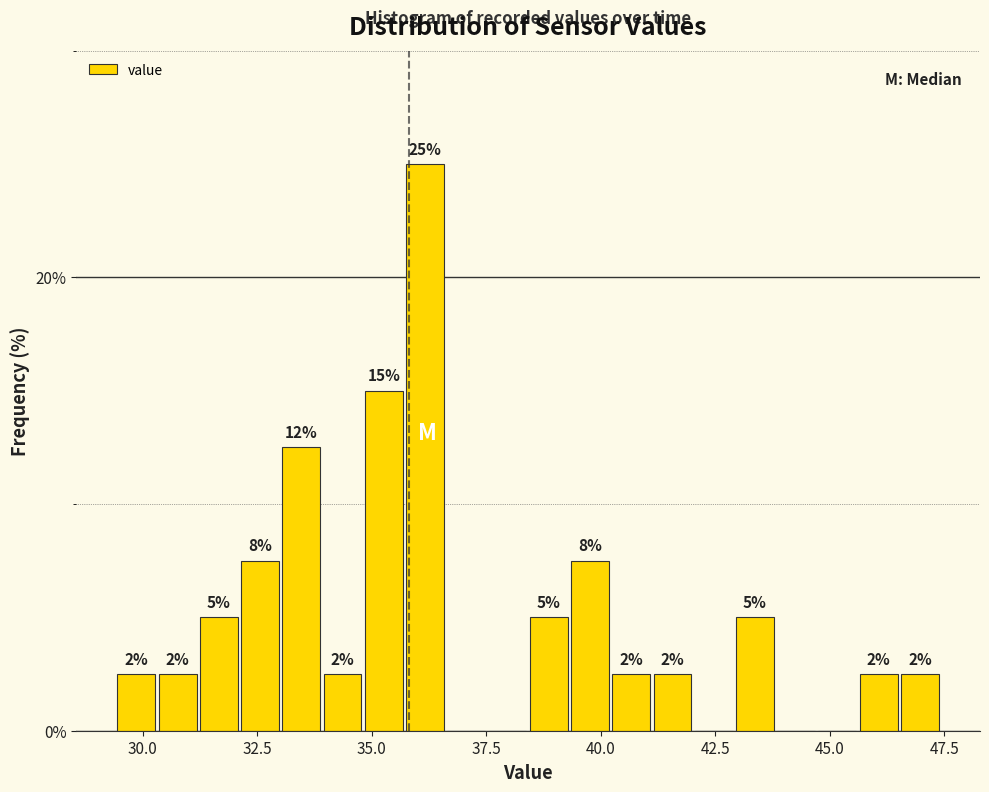

Around what value on the x-axis is the tallest bar? Give the approximate position of its centre, as read against the axis.

36.0